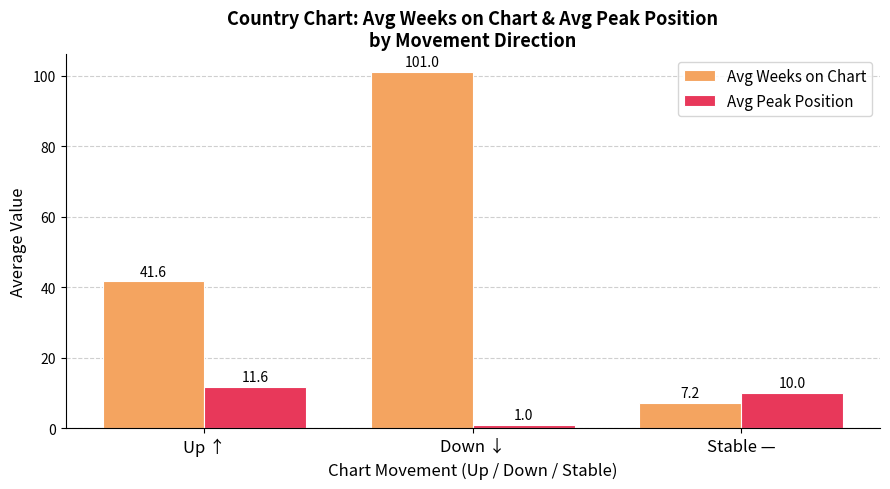

Which series has the widest spread of values?

Avg Weeks on Chart